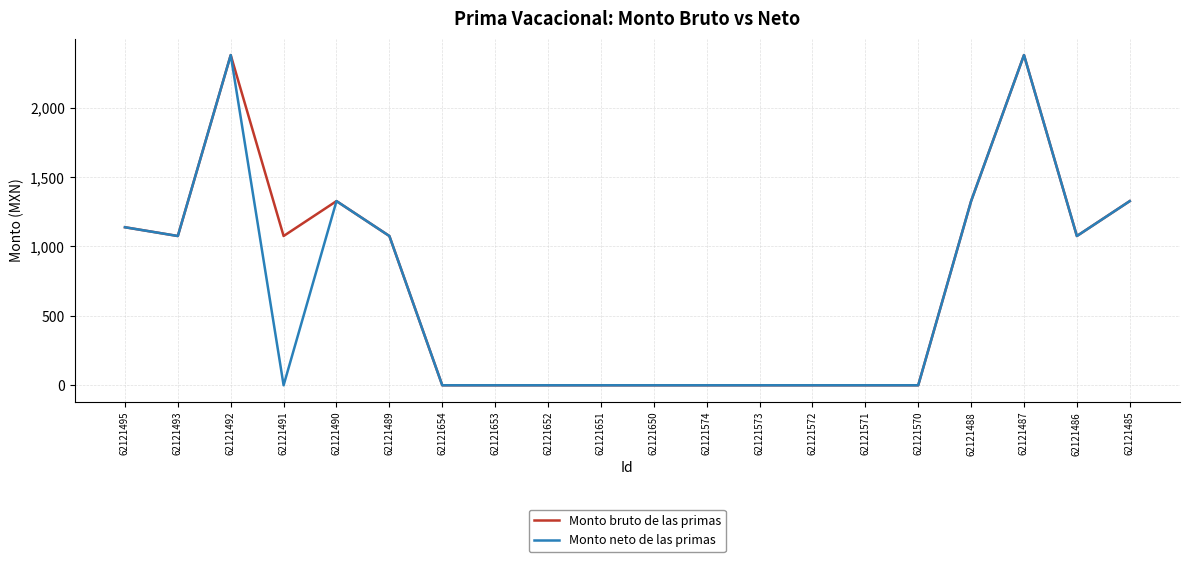

What is the maximum value for Monto bruto de las primas?

2378.3